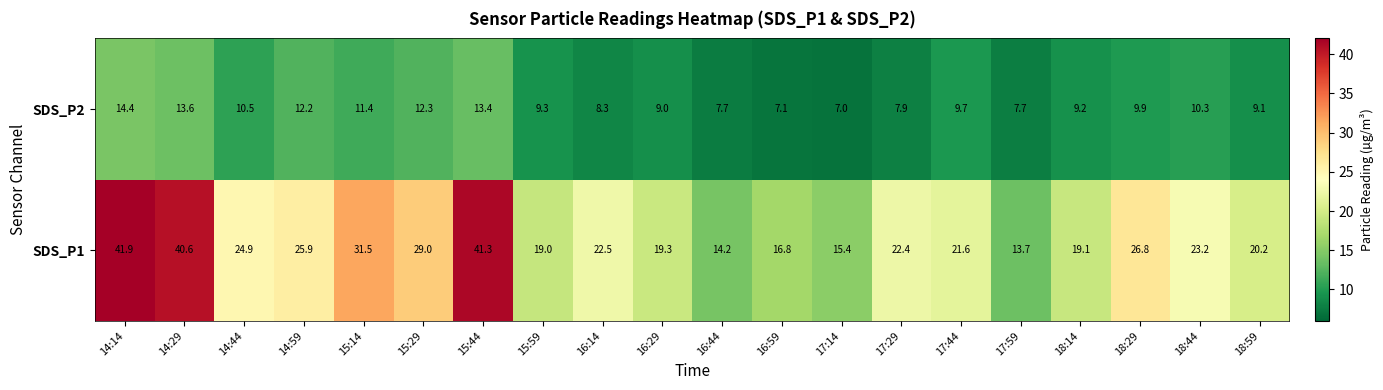

How many series are shown in this chart?

2